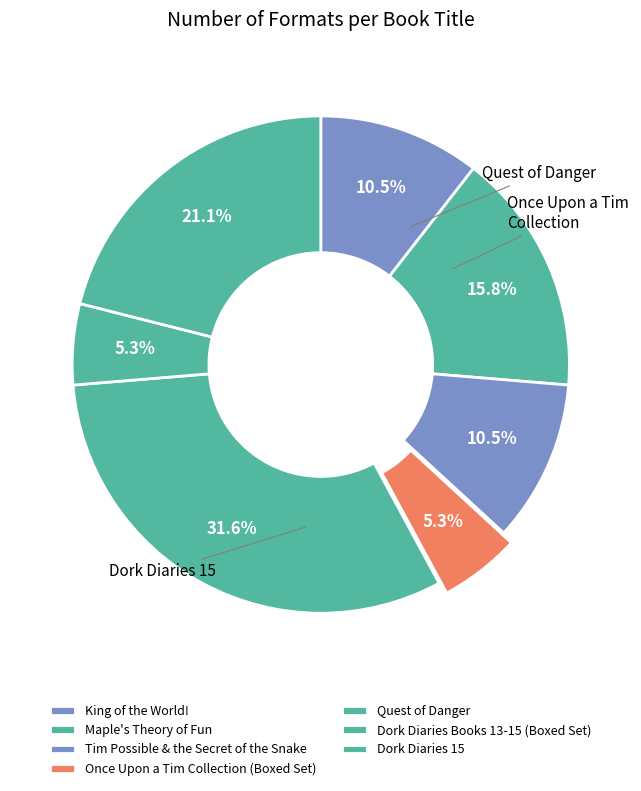

Does Once Upon a Tim Collection (Boxed Set) account for over 50% of the chart?

No